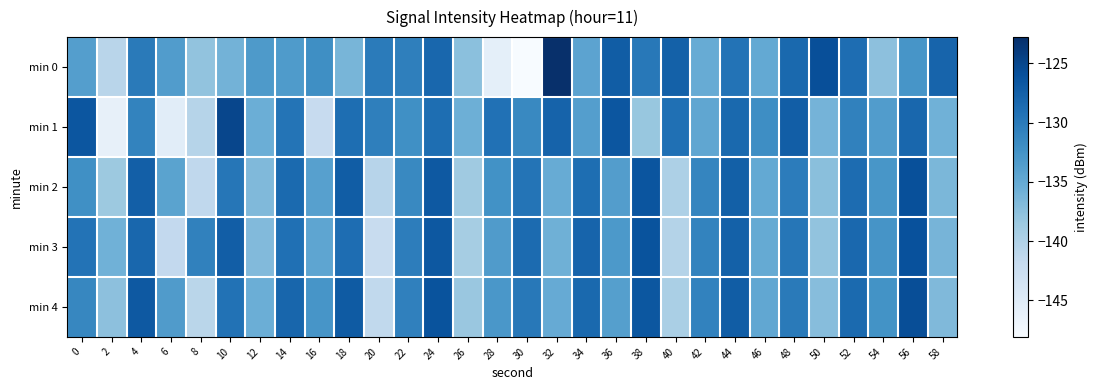

What is the maximum value shown in the chart?

-122.8